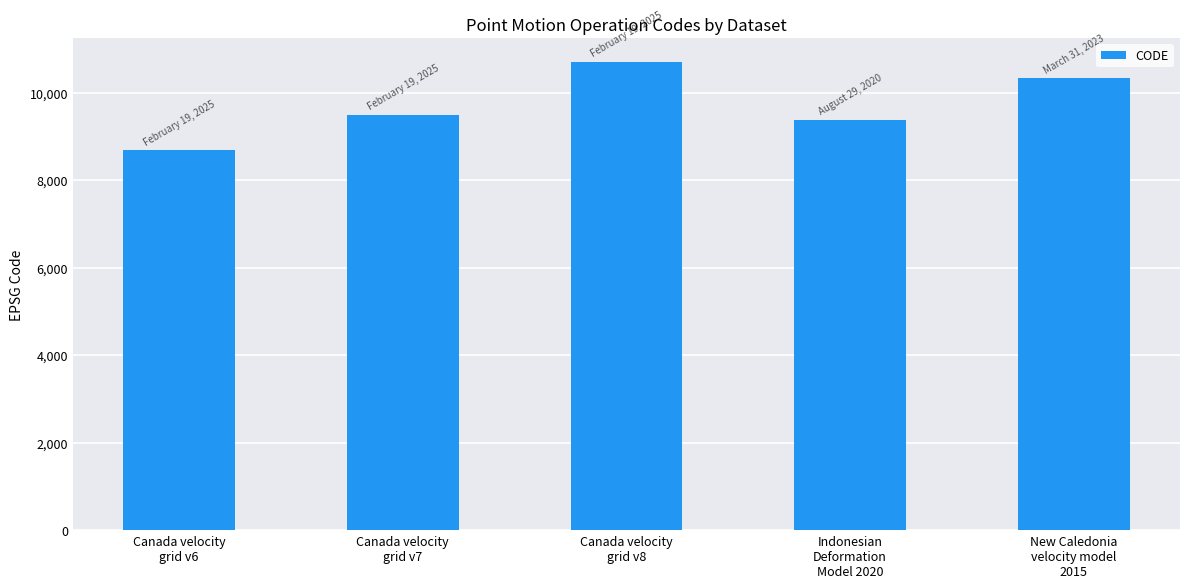

The chart shows a value of 10707 at Canada velocity
grid v8. True or false?

True